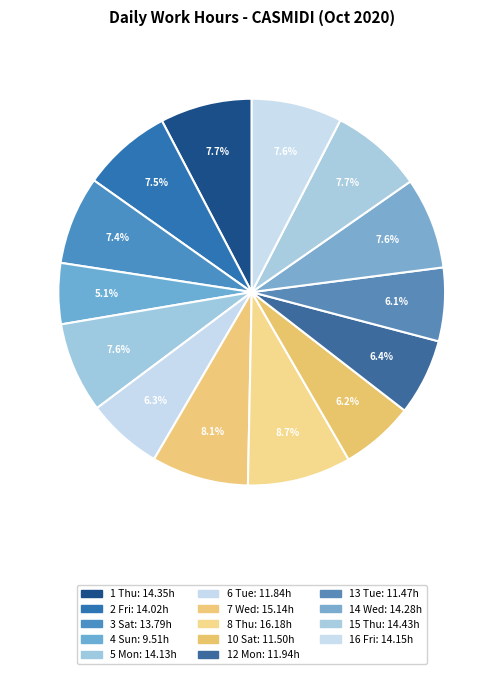

How many slices are in this pie chart?

14